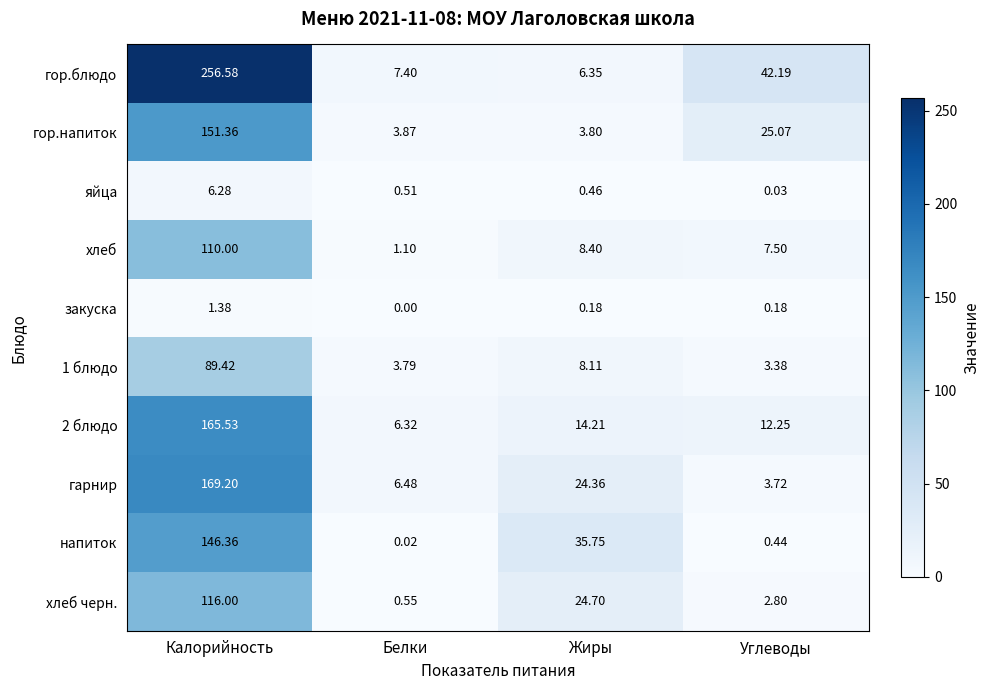

At which label does хлеб reach its peak?

Калорийность